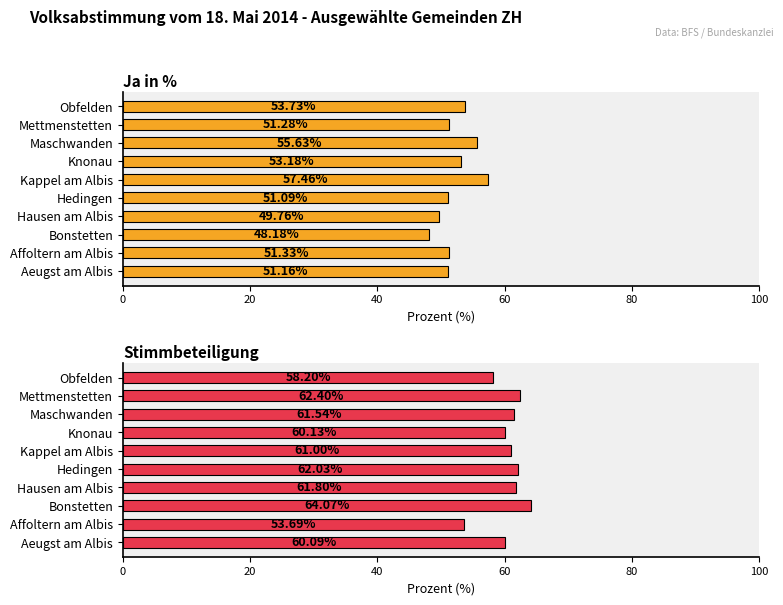

Rank the series by their maximum value, from lowest to highest.

Ja in %, Stimmbeteiligung